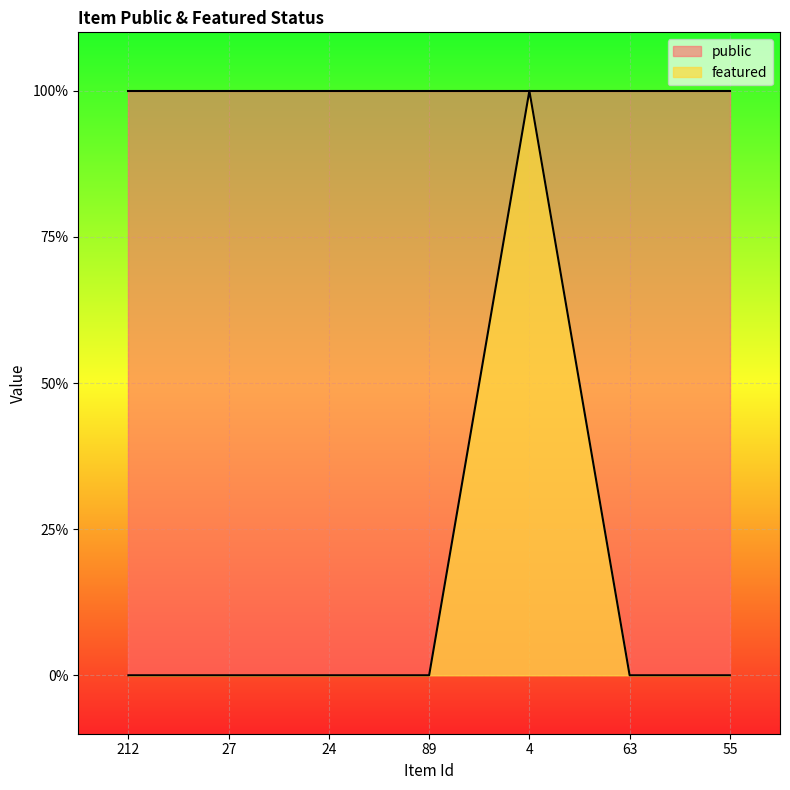

Count the number of values greater than 0.

1